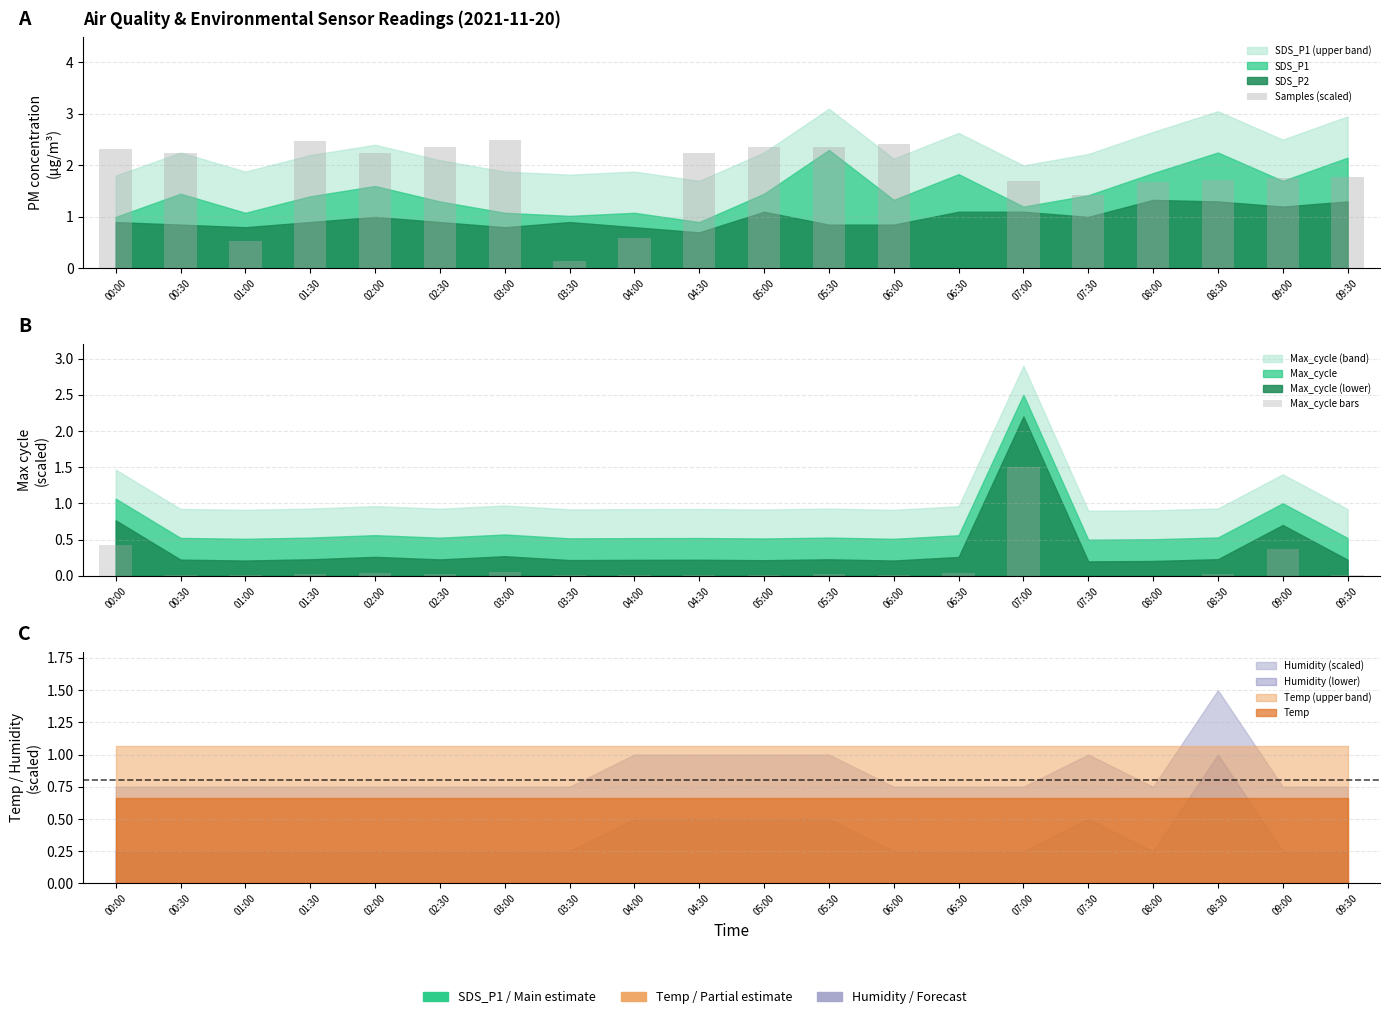

At how many categories does at least one series exceed 1?

16